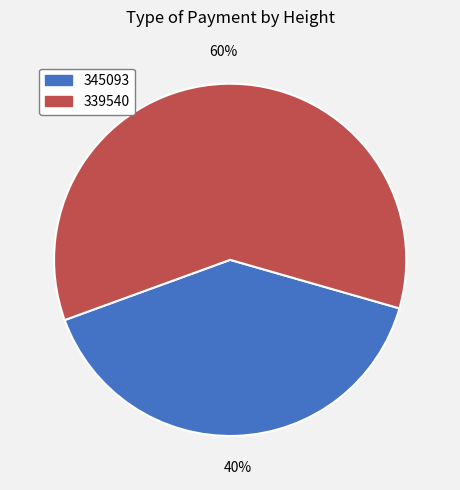

Approximately how many times larger is the value at 345093 compared to 339540?

0.7